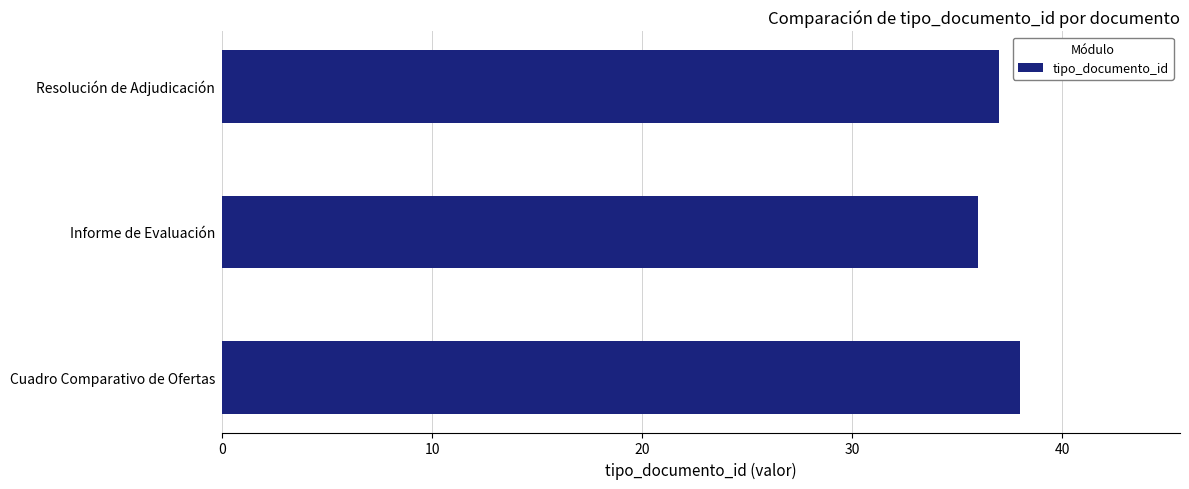

Does the chart contain any negative values?

No